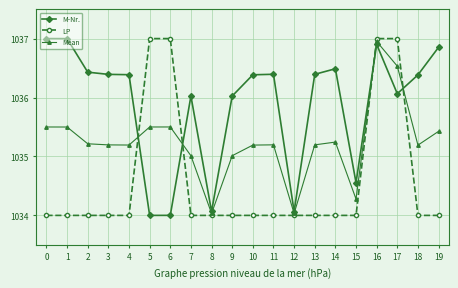

True or false: M-Nr. and Mean intersect in this chart.

True